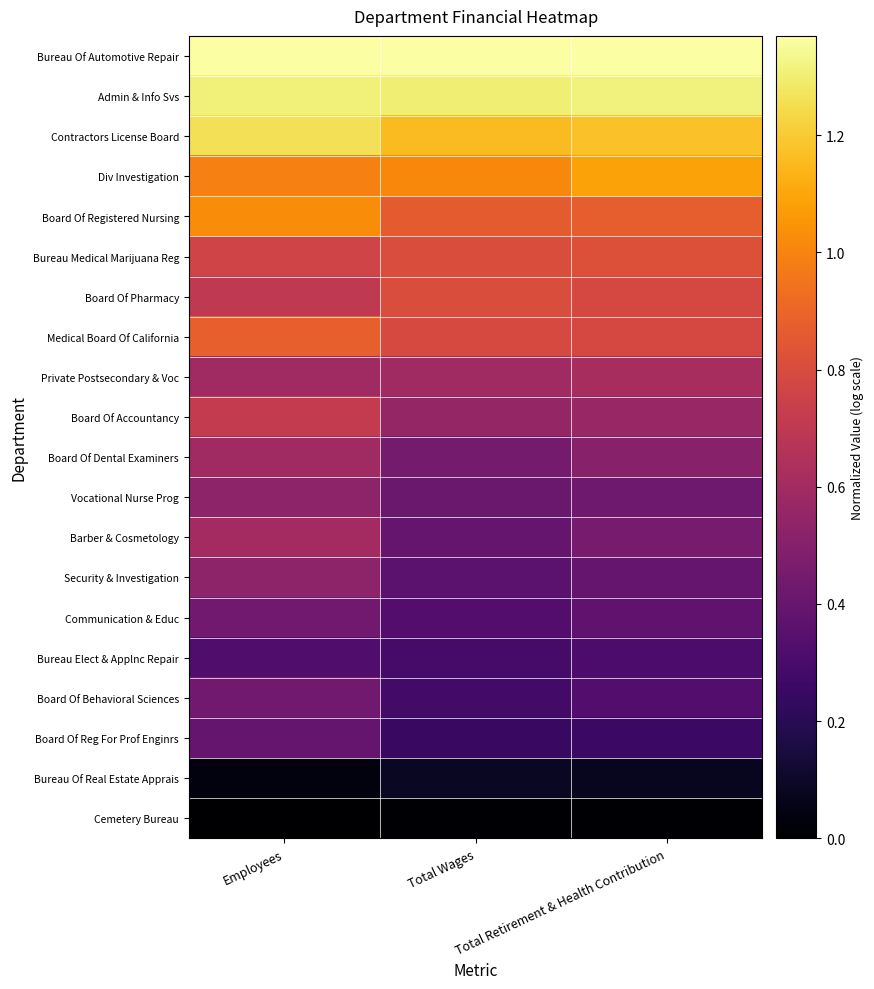

Rank the series by their maximum value, from highest to lowest.

Bureau Of Automotive Repair, Admin & Info Svs, Contractors License Board, Div Investigation, Board Of Registered Nursing, Medical Board Of California, Bureau Medical Marijuana Reg, Board Of Pharmacy, Board Of Accountancy, Private Postsecondary & Voc, Barber & Cosmetology, Board Of Dental Examiners, Security & Investigation, Vocational Nurse Prog, Communication & Educ, Board Of Behavioral Sciences, Board Of Reg For Prof Enginrs, Bureau Elect & Applnc Repair, Bureau Of Real Estate Apprais, Cemetery Bureau